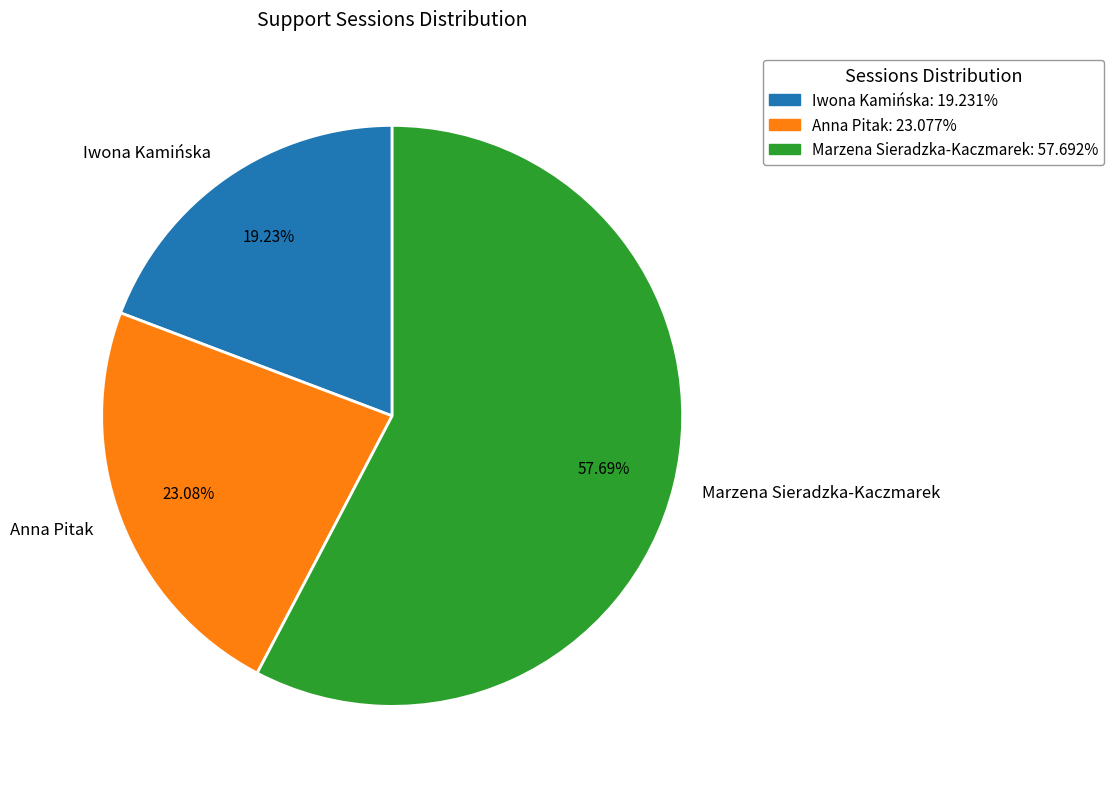

Which has a higher value, Marzena Sieradzka-Kaczmarek or Anna Pitak?

Marzena Sieradzka-Kaczmarek